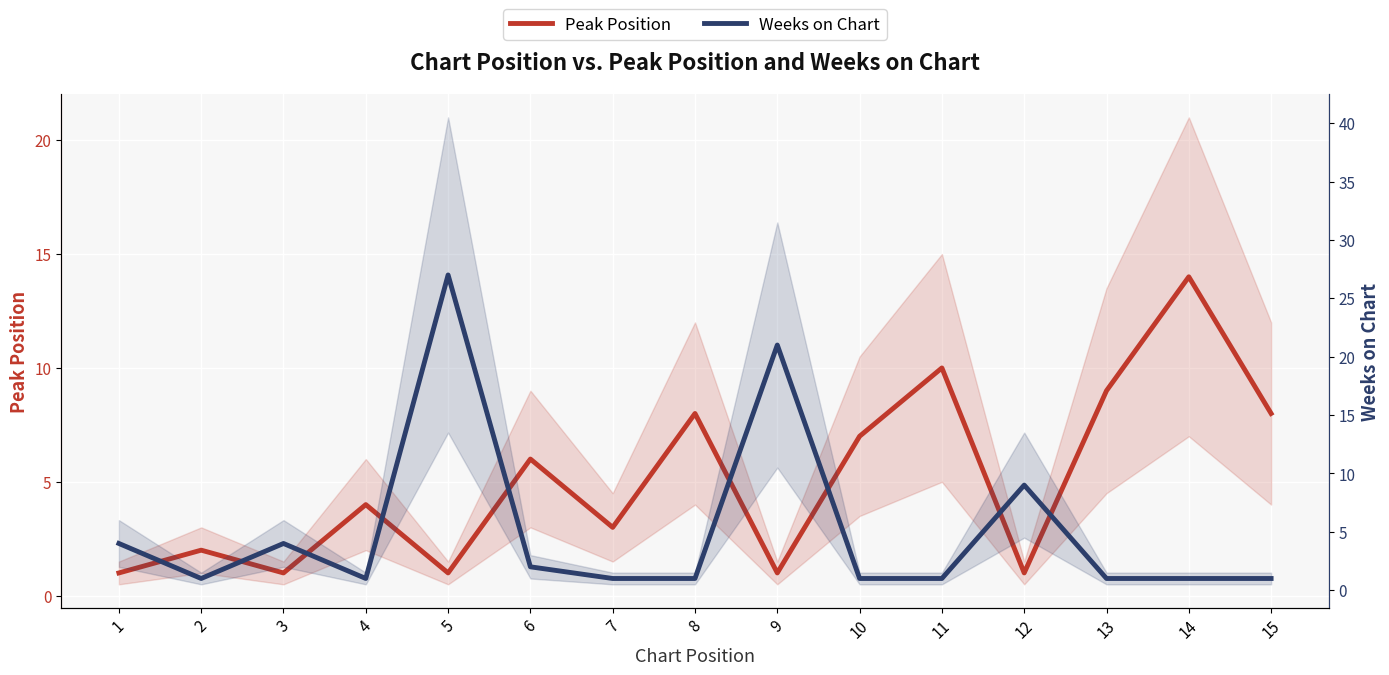

What is the difference between the maximum and minimum values in the Weeks on Chart series?

26